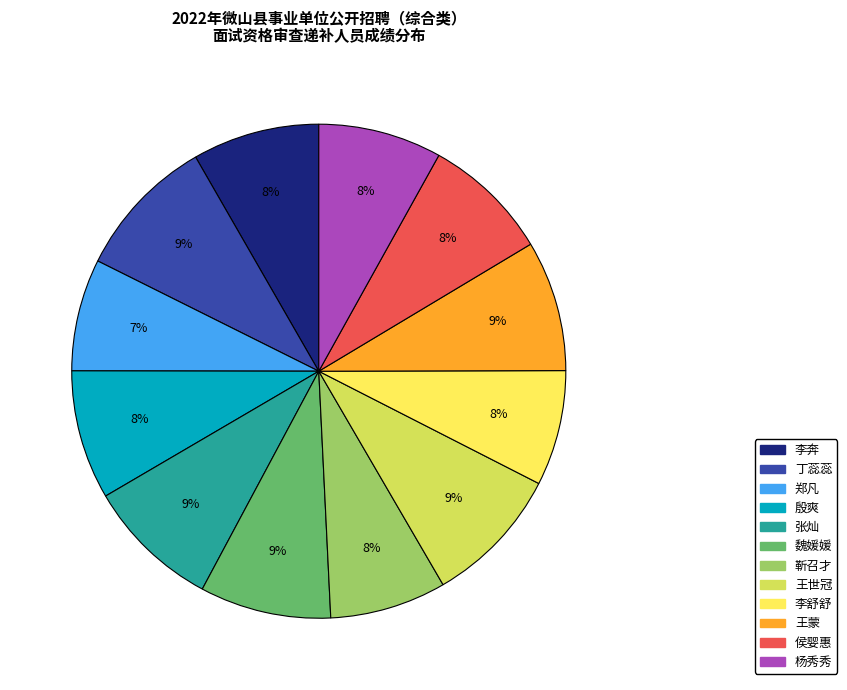

What is the ratio of the value at 王世冠 to the value at 杨秀秀?

1.1